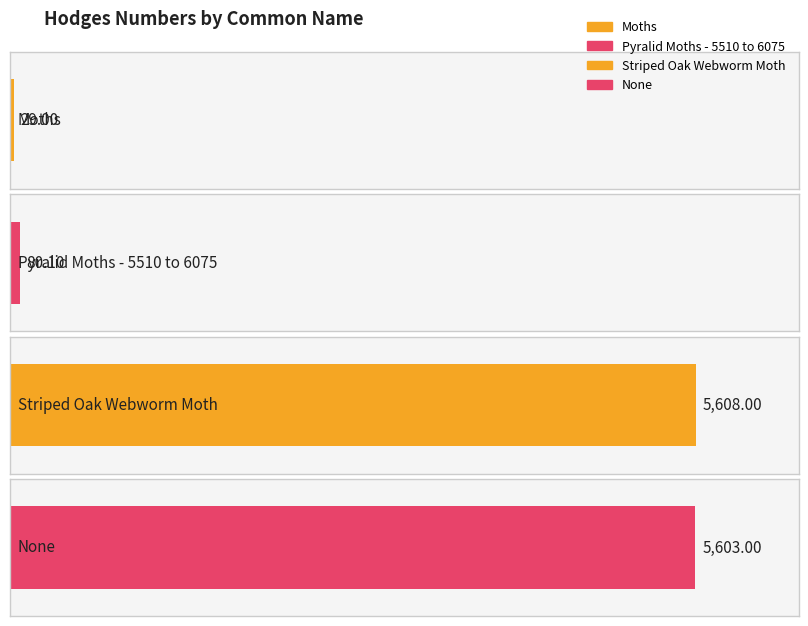

Approximately how many times larger is the value at None compared to Pyralid Moths - 5510 to 6075?

70.0